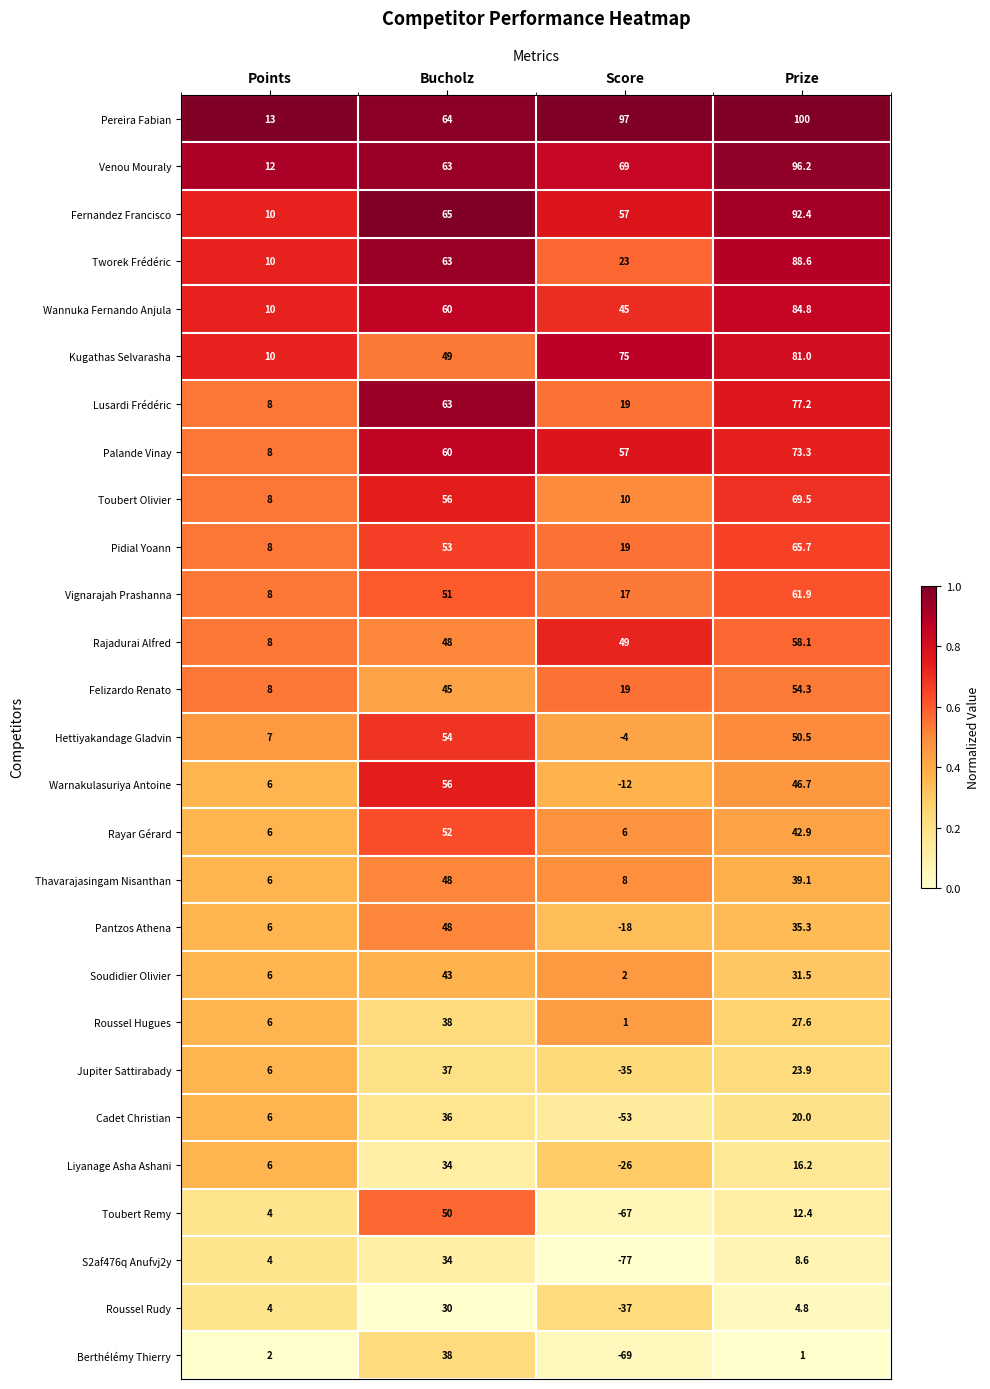

List the labels in order of Pantzos Athena value, largest first.

Bucholz, Prize, Points, Score